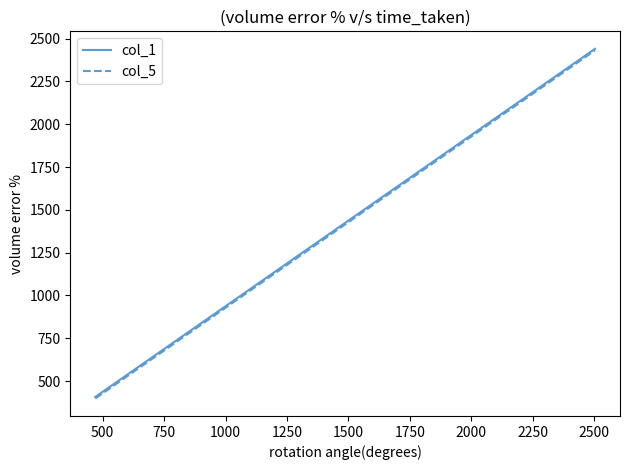

True or false: col_1 and col_5 intersect in this chart.

False